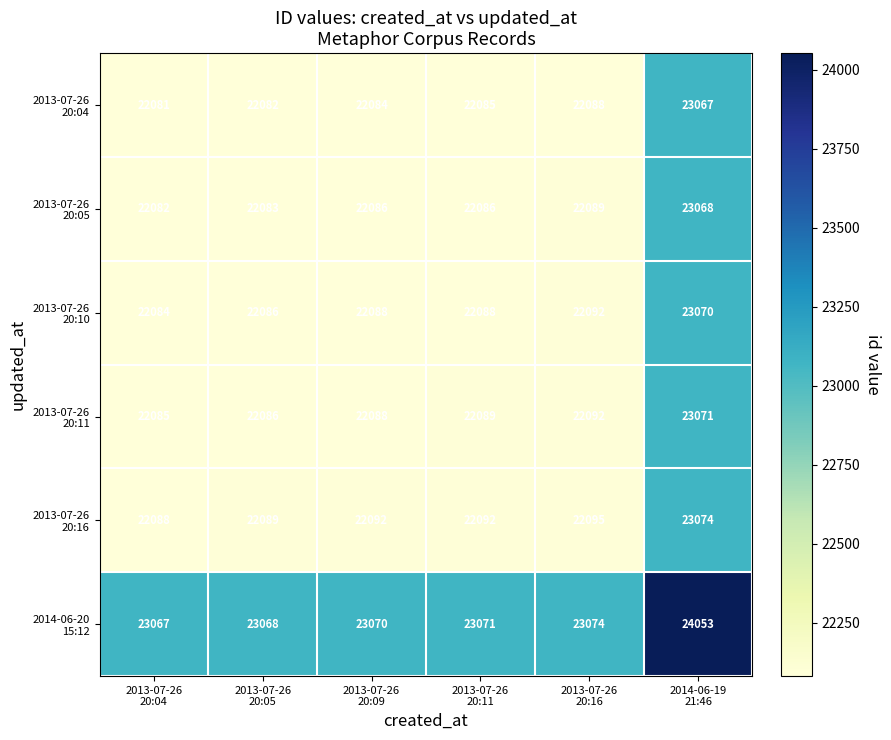

What is the greatest value displayed?

24053